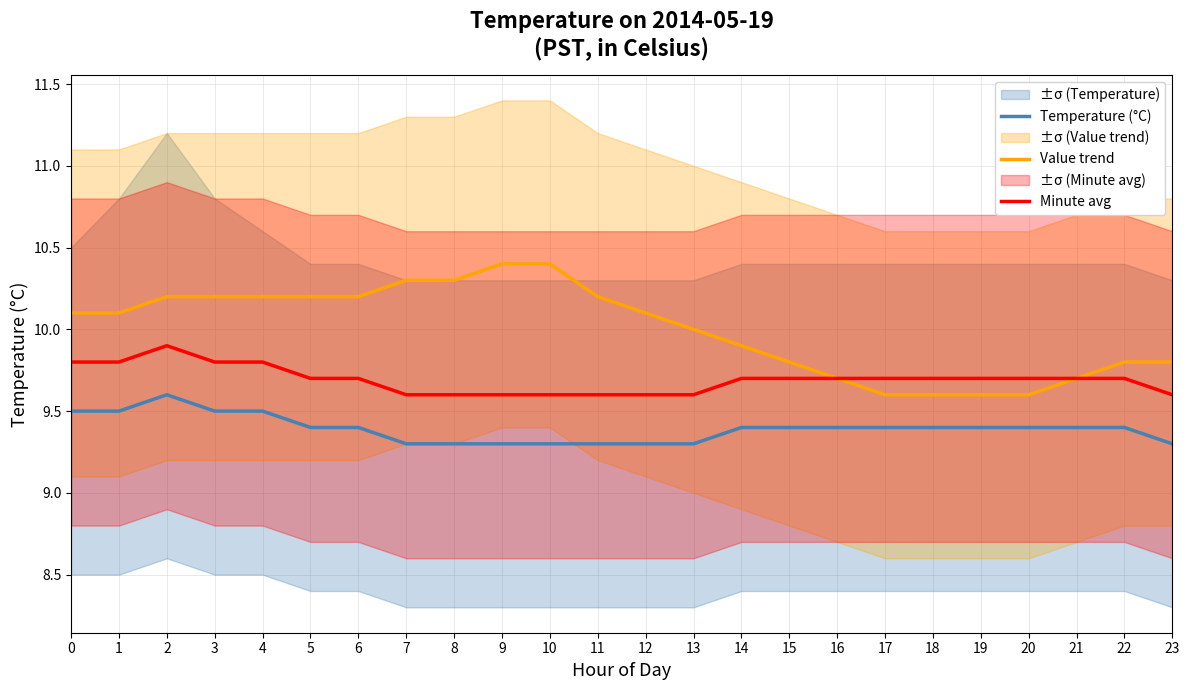

Rank the series by their maximum value, from highest to lowest.

Value trend, Minute avg, Temperature (°C)